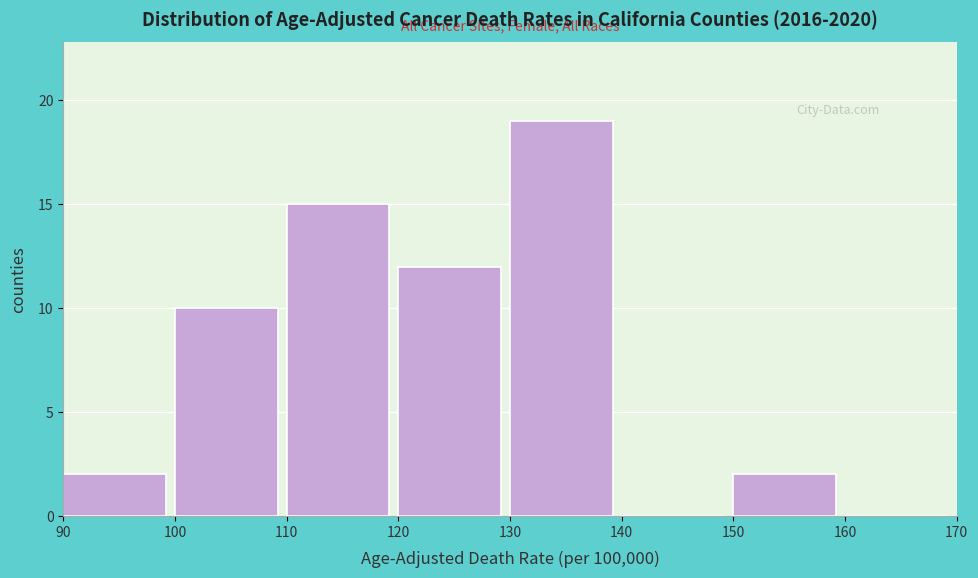

Reading left to right, list every bar in this chart as the range it spans on the x-axis followed by its height. The values are not printed on the chart, so give them approximately, as read against the axis.

90 to 100: 2
100 to 110: 10
110 to 120: 15
120 to 130: 12
130 to 140: 19
140 to 150: 0
150 to 160: 2
160 to 170: 0